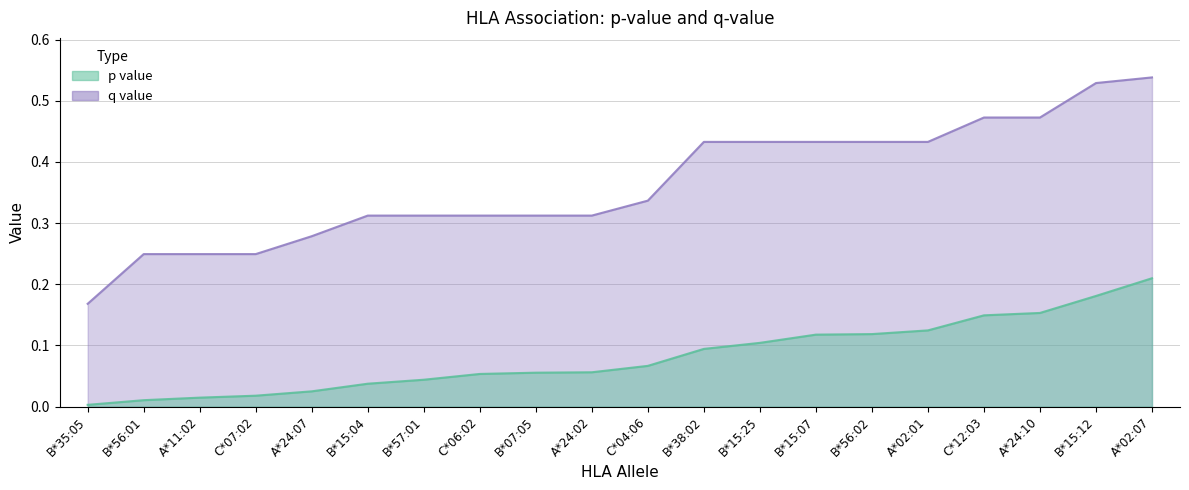

What is the difference between the maximum and second lowest values in the p value series?

0.2